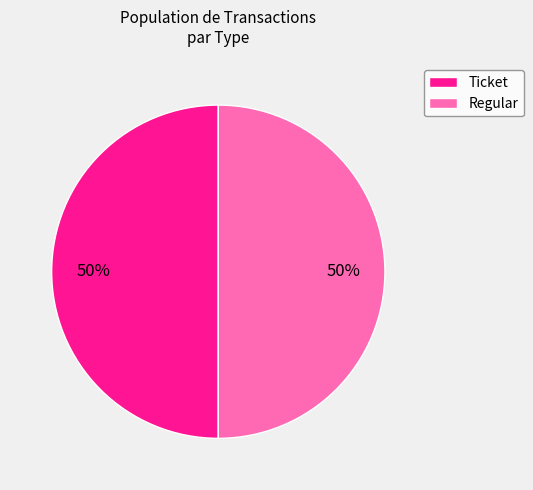

How many segments does this pie chart have?

2